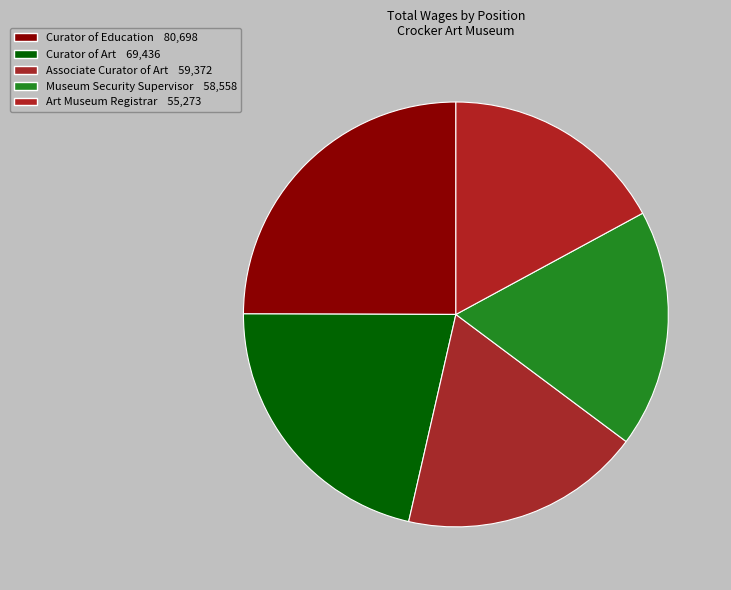

Is Curator of Education the majority of the pie?

No